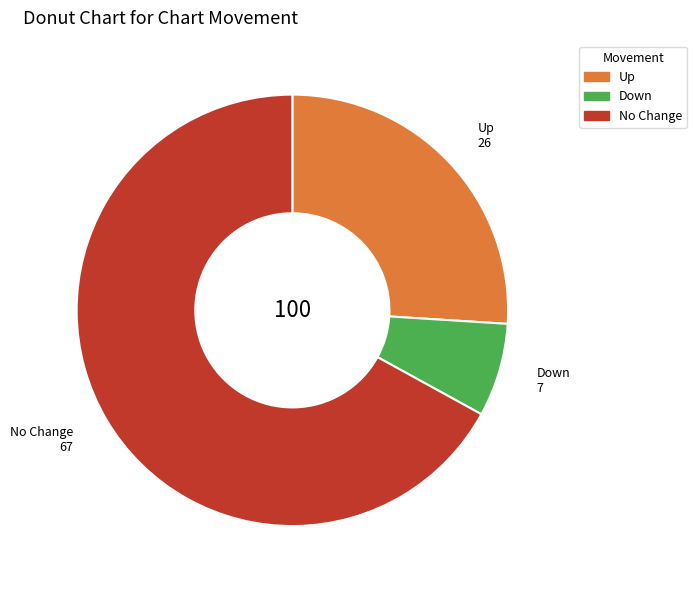

Is there a majority slice in this chart?

Yes